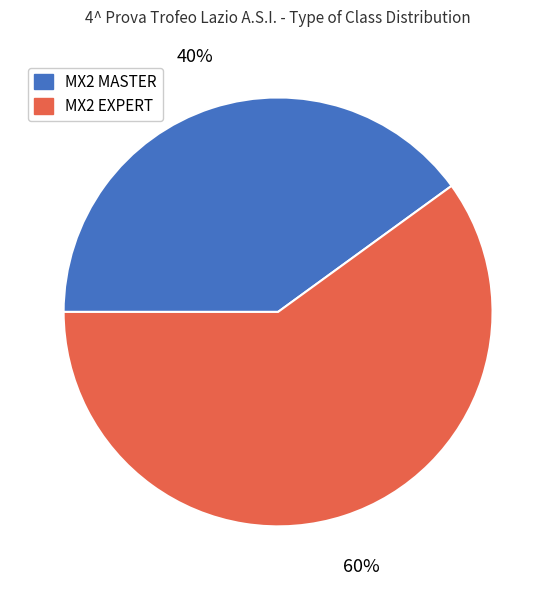

The MX2 EXPERT slice represents 60% of the pie. True or false?

True